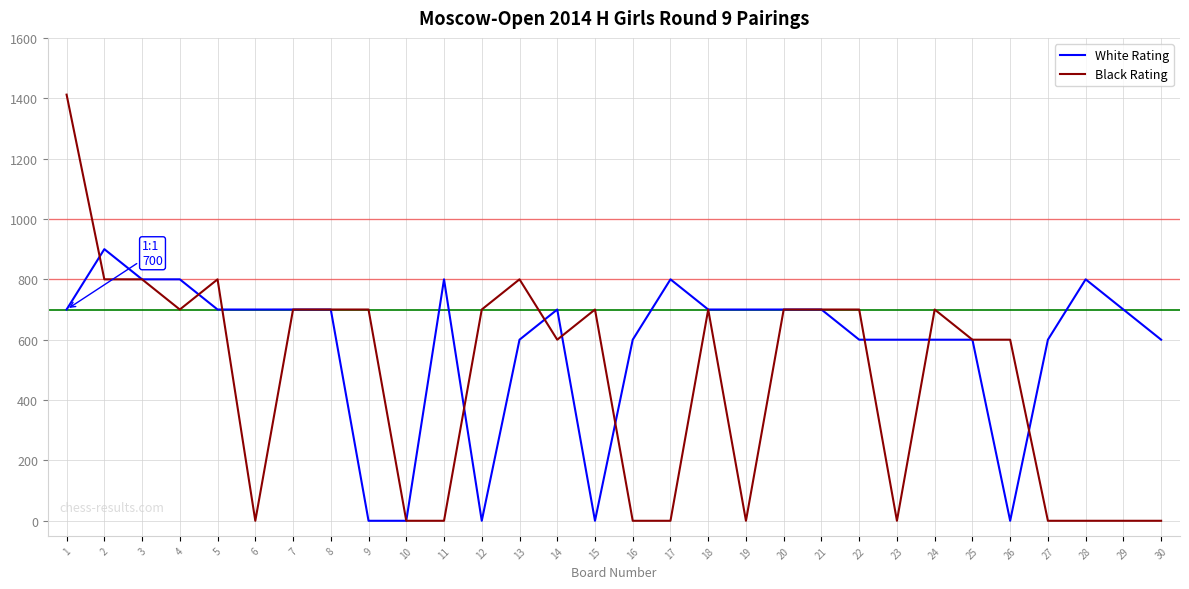

What is the difference between the maximum and minimum values in the Black Rating series?

1412